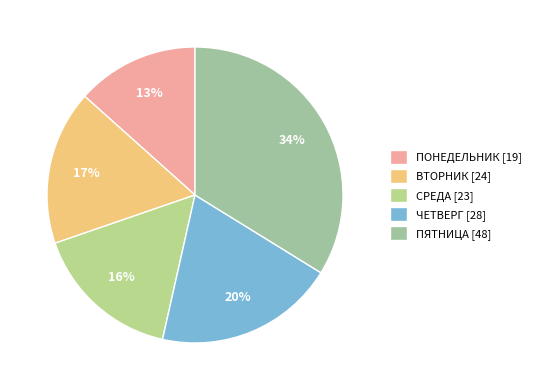

To the nearest percent, what is the difference between the largest and smallest slice percentages?

20%